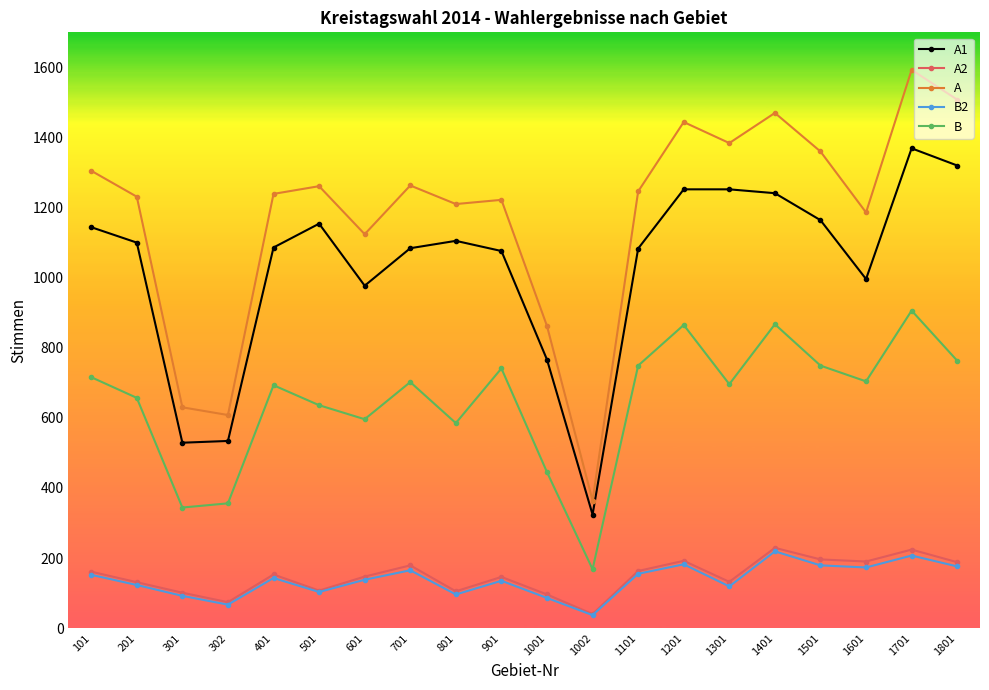

What is the difference between the second highest and minimum values in the B2 series?

170